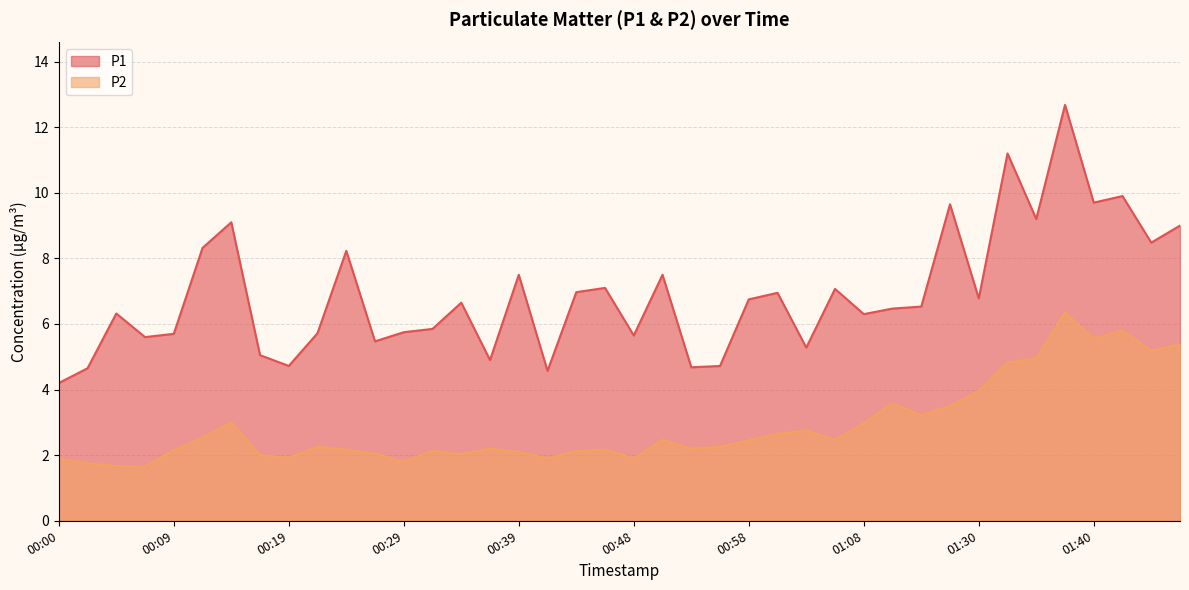

What is the smallest value displayed?

1.6